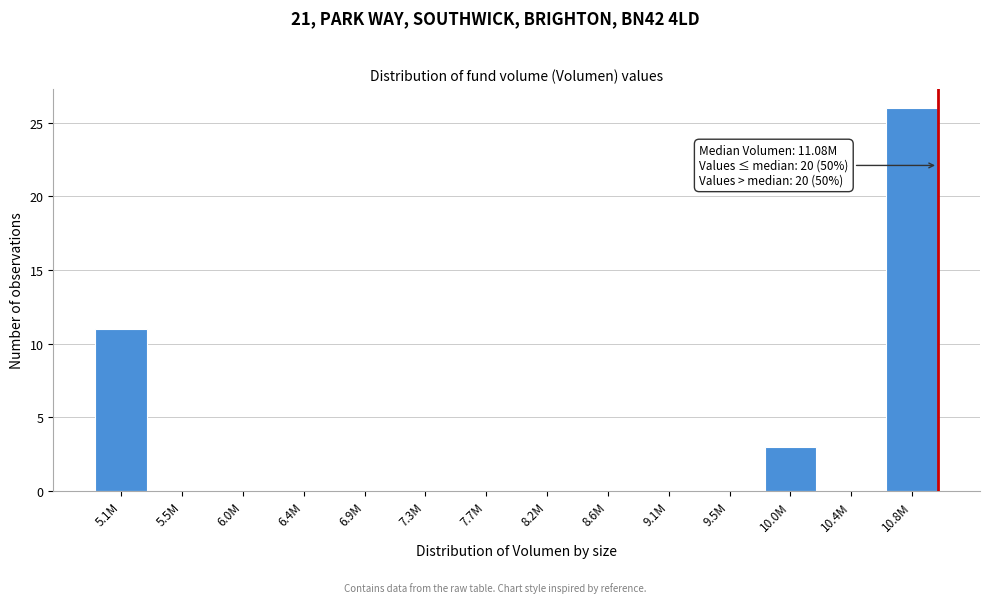

Reading right to left, what are all the values shown in this chart?

10.8M=26	10.4M=0	10.0M=3	9.5M=0	9.1M=0	8.6M=0	8.2M=0	7.7M=0	7.3M=0	6.9M=0	6.4M=0	6.0M=0	5.5M=0	5.1M=11